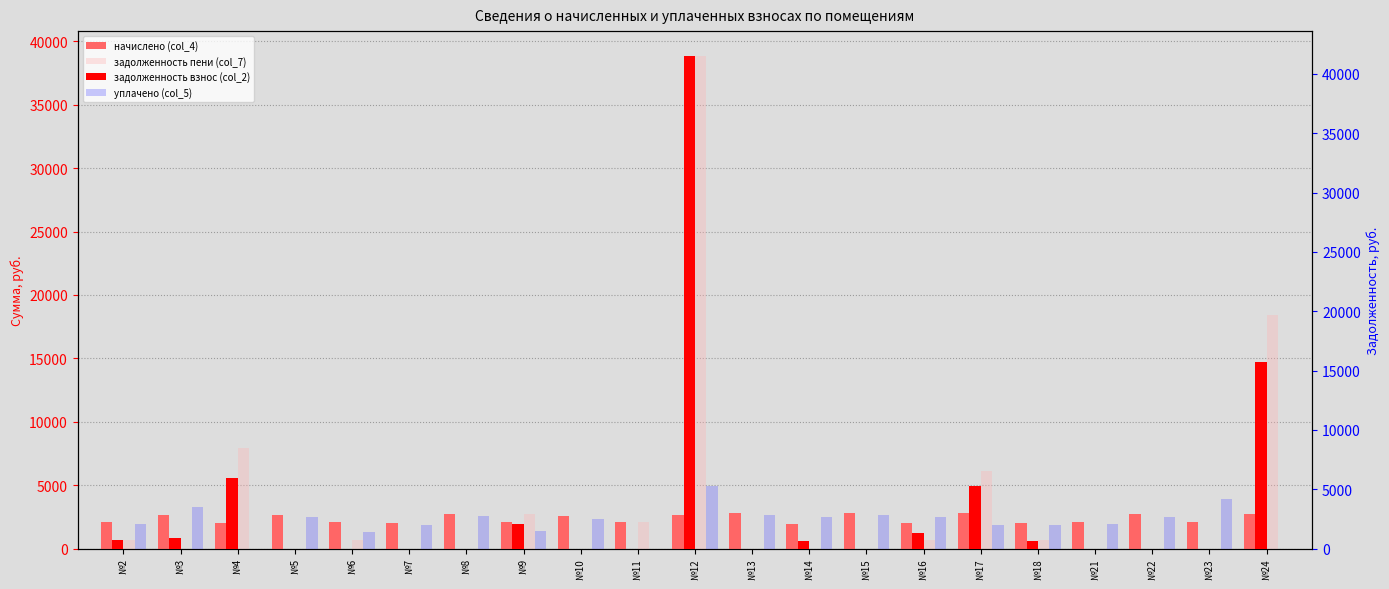

What is the difference between the задолженность взнос (col_2) values at №24 and №23?

15713.4